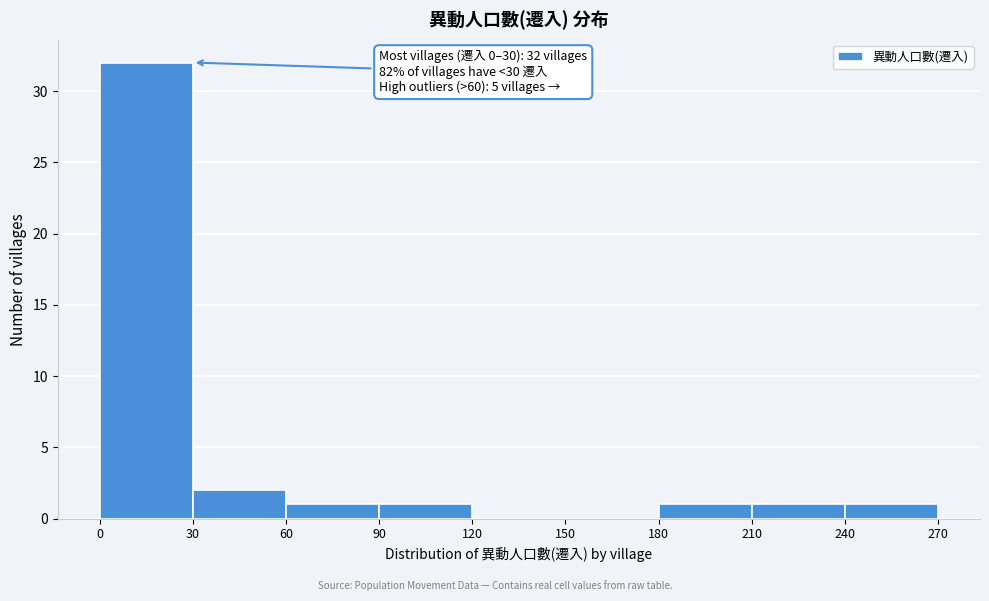

Over which range of the x-axis is the bar tallest?

0 to 30